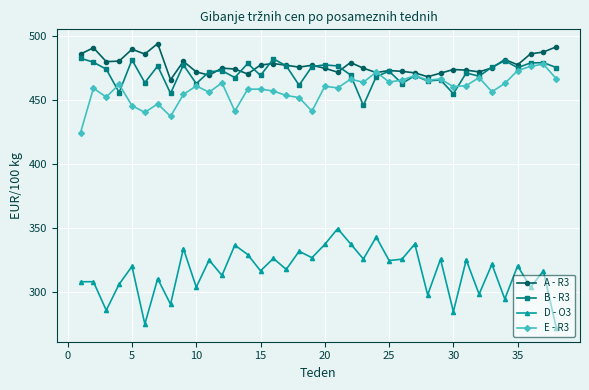

What are all the series names shown in the legend?

A - R3, B - R3, D - O3, E - R3